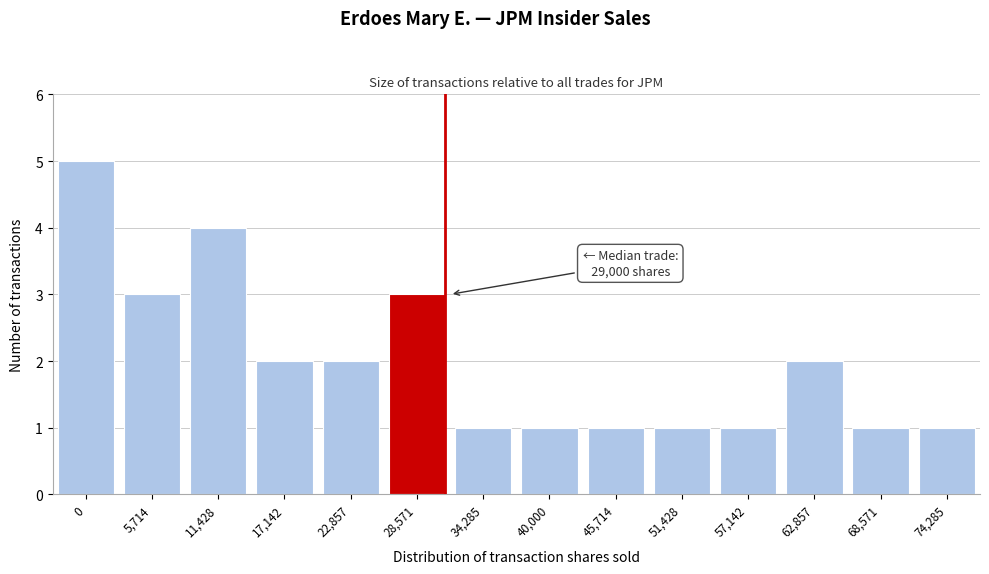

Reading right to left, extract all data points from this chart.

1	1	2	1	1	1	1	1	3	2	2	4	3	5